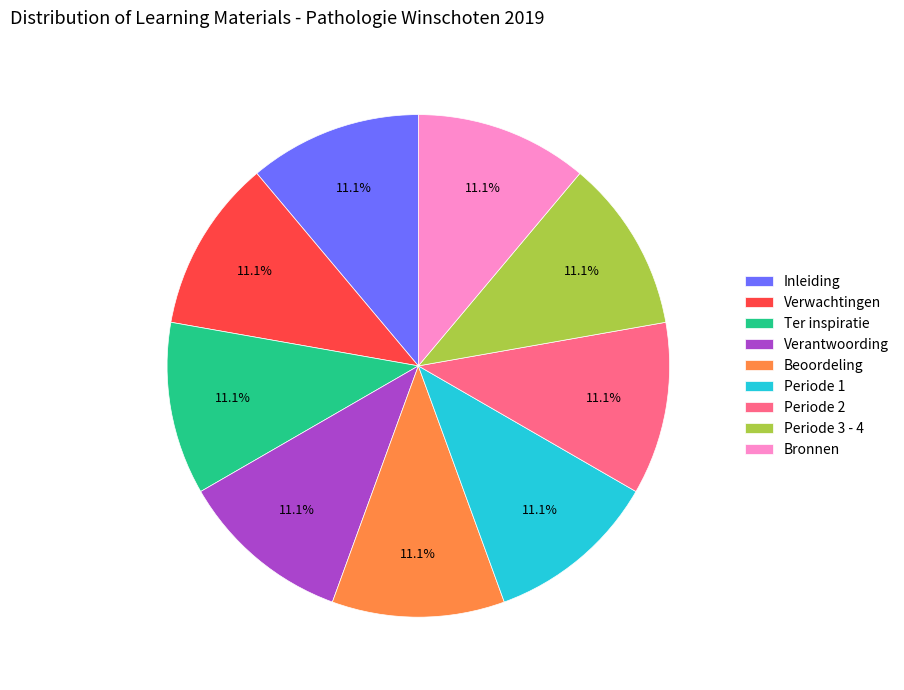

Does Verantwoording account for over 50% of the chart?

No